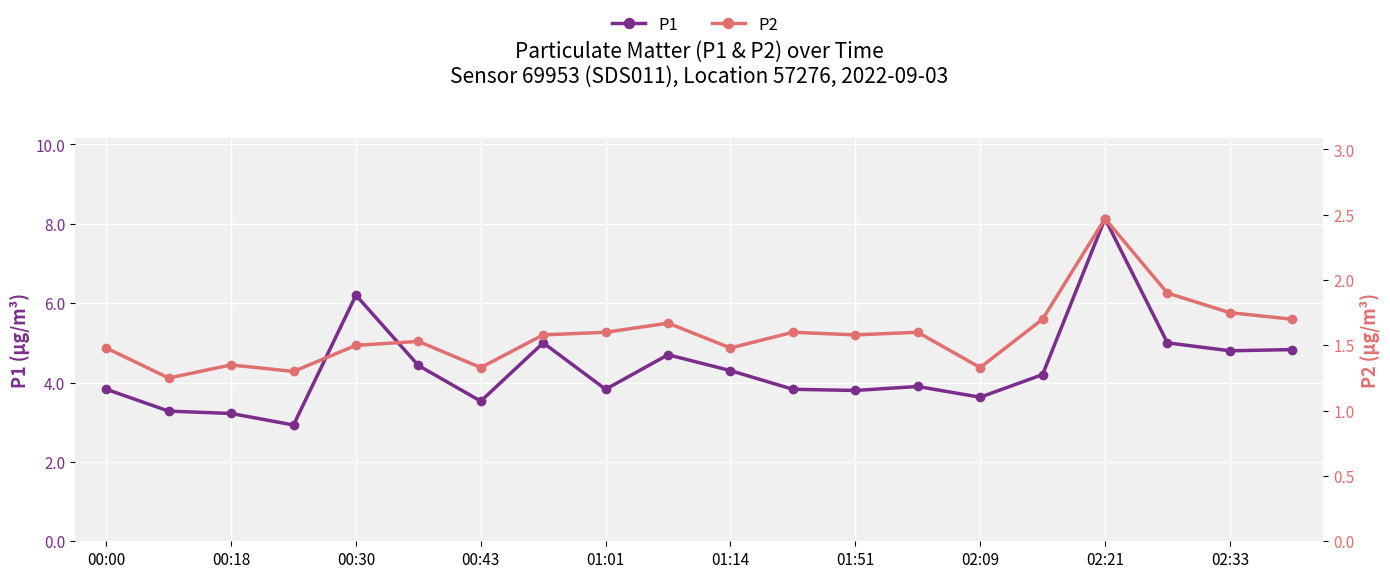

Is it true that P2 equals 2.6 at 01:51?

False